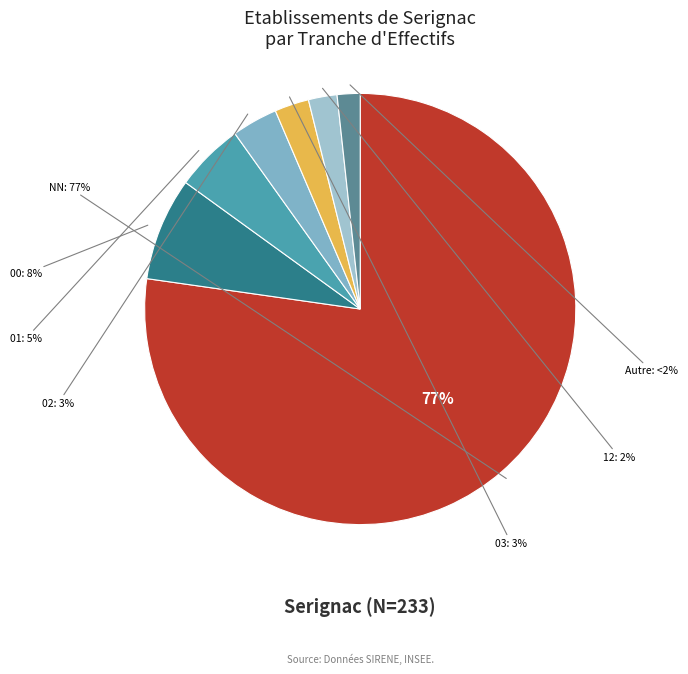

Is there any slice that represents more than half of the pie?

Yes